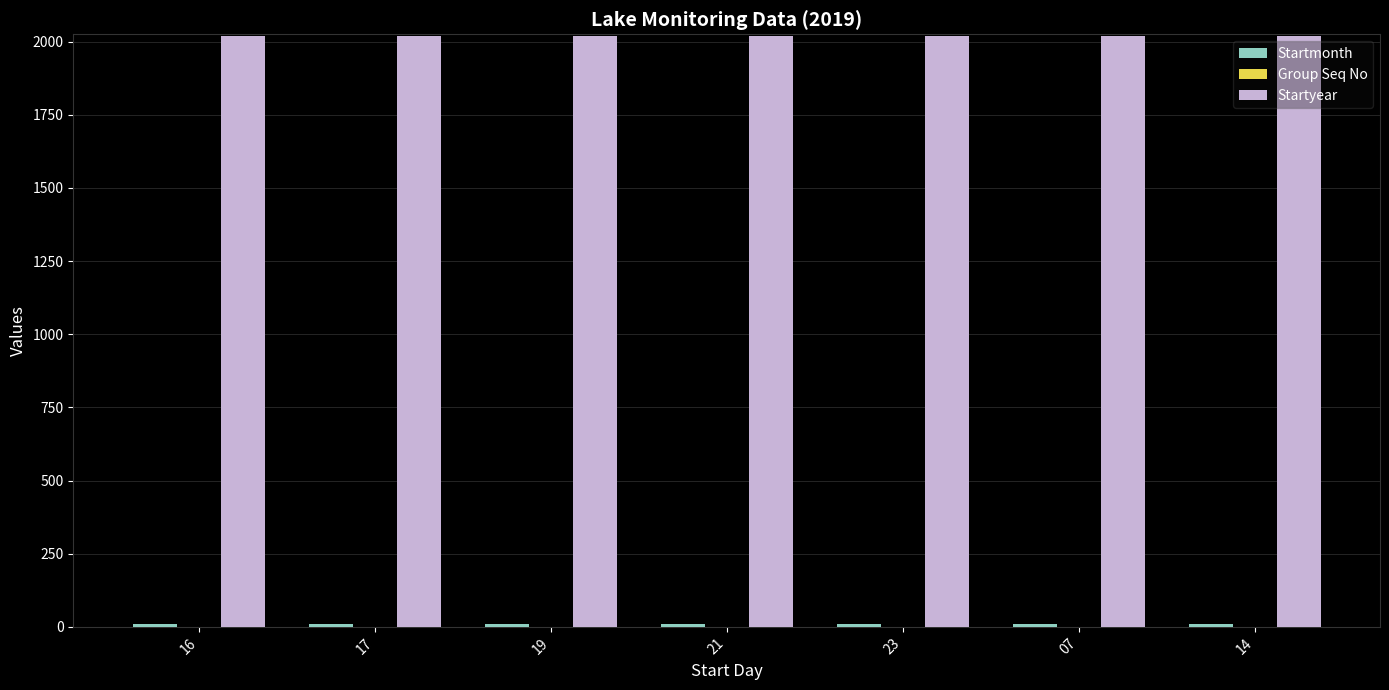

The value of Startyear at 16 is 892. True or false?

False